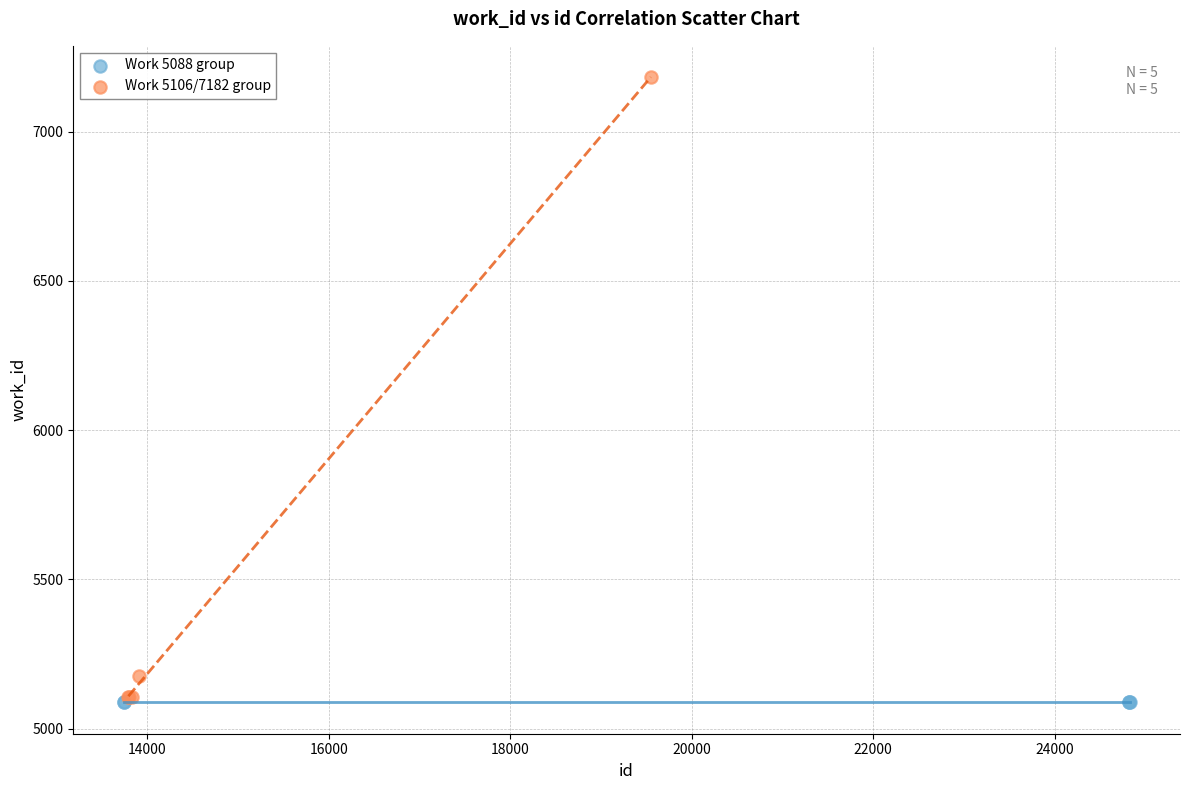

Which series reaches the maximum Y coordinate?

Work 5106/7182 group